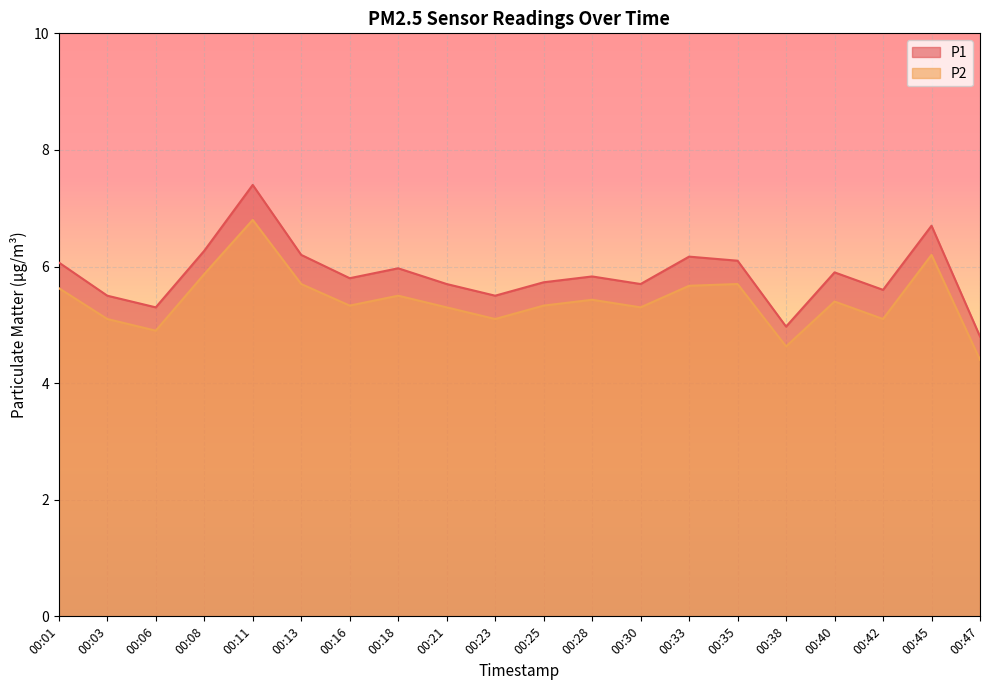

What is the approximate value of P2 at 00:21?

5.3